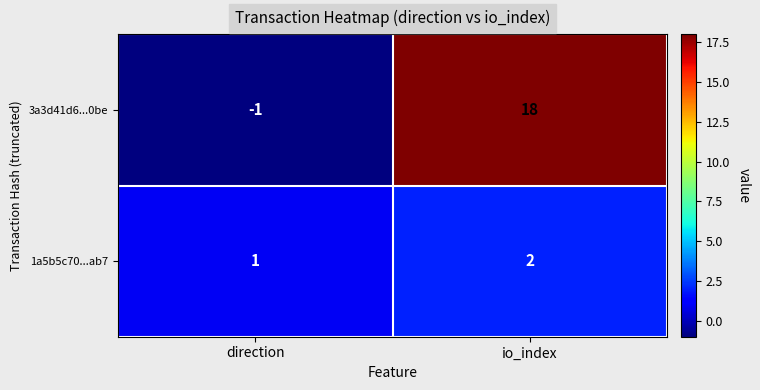

Reading left to right, extract all data points from this chart.

3a3d41d6...0be: direction=-1	io_index=18
1a5b5c70...ab7: direction=1	io_index=2